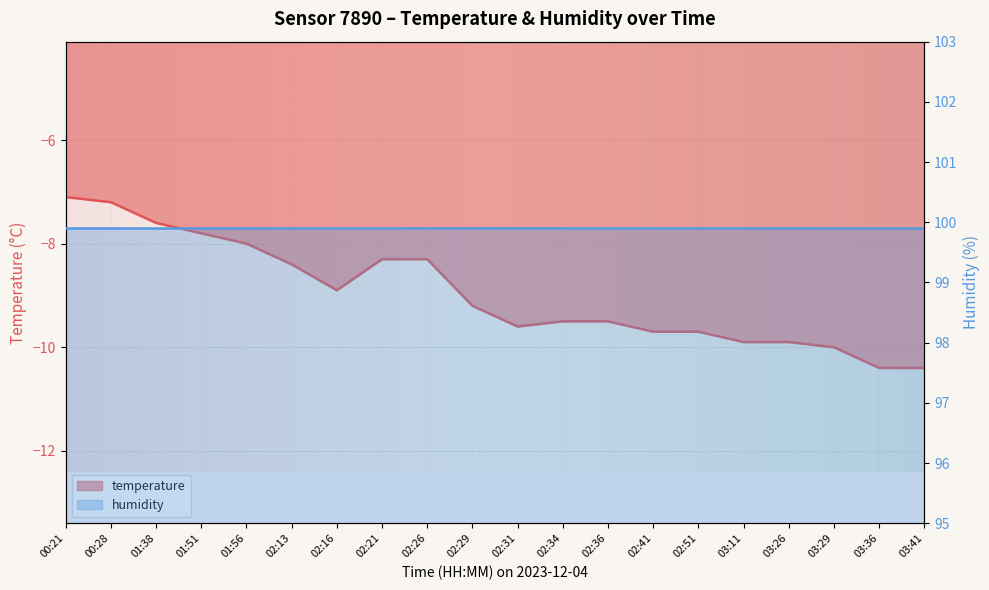

Which label corresponds to the smallest value in the chart?

03:36